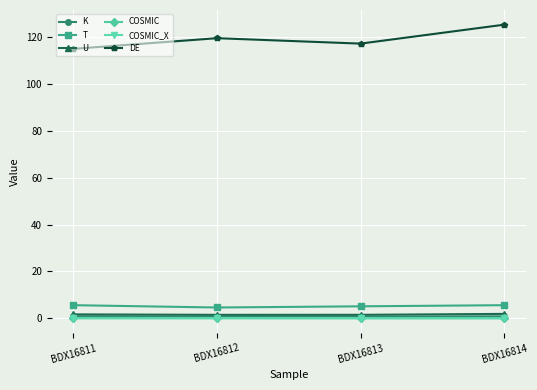

What is the lowest value of the K series?

0.7